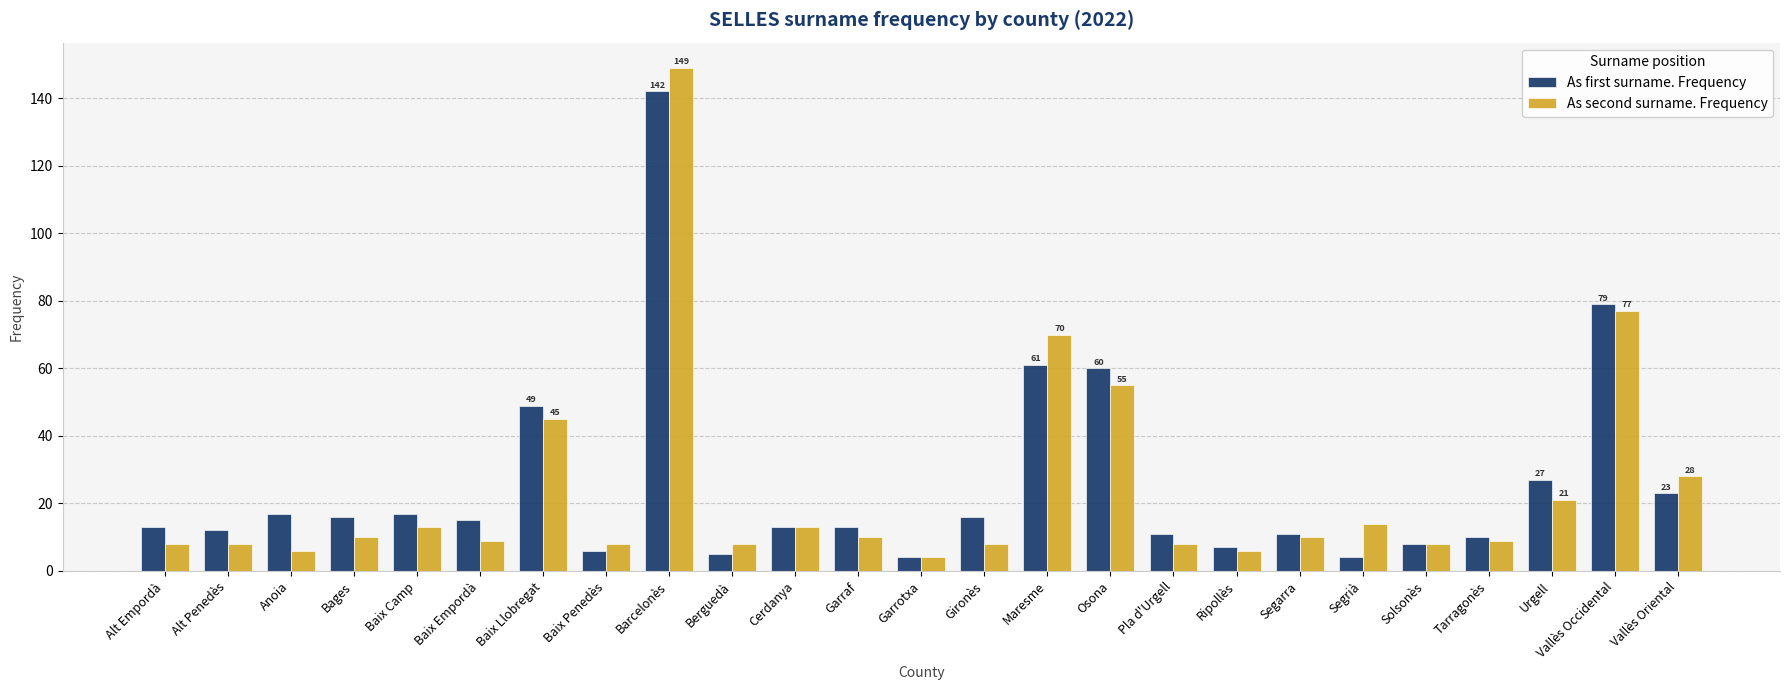

At which label is As first surname. Frequency closest to 73?

Vallès Occidental